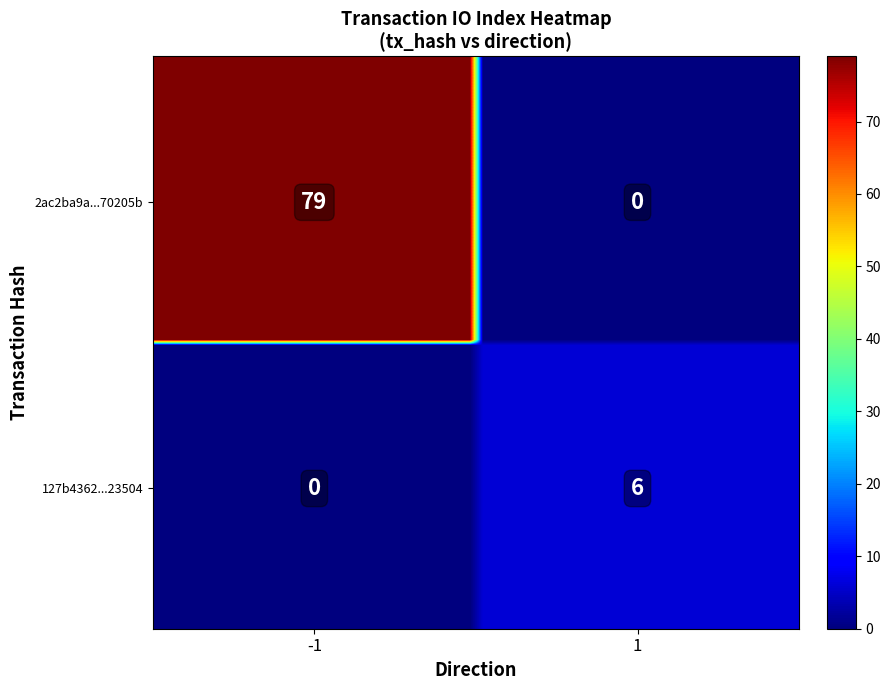

The 2ac2ba9a3783e7500144205ab615680ab70205b series shows -1 at direction. True or false?

True